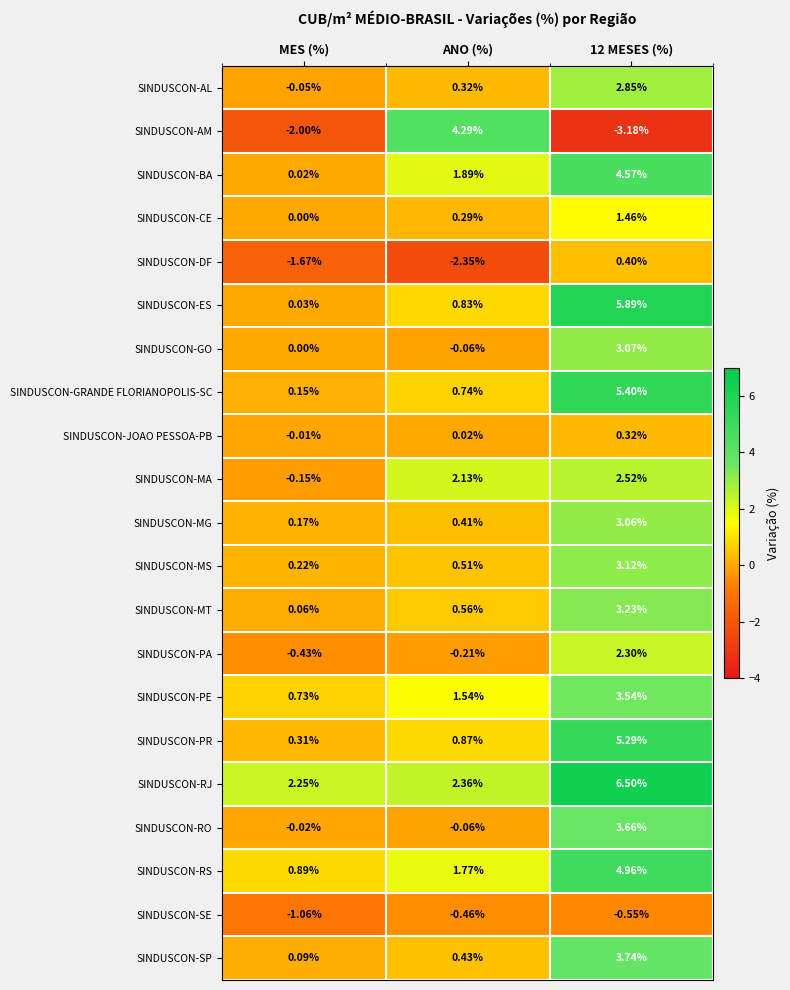

Which series changed the most between ANO (%) and 12 MESES (%)?

SINDUSCON-AM